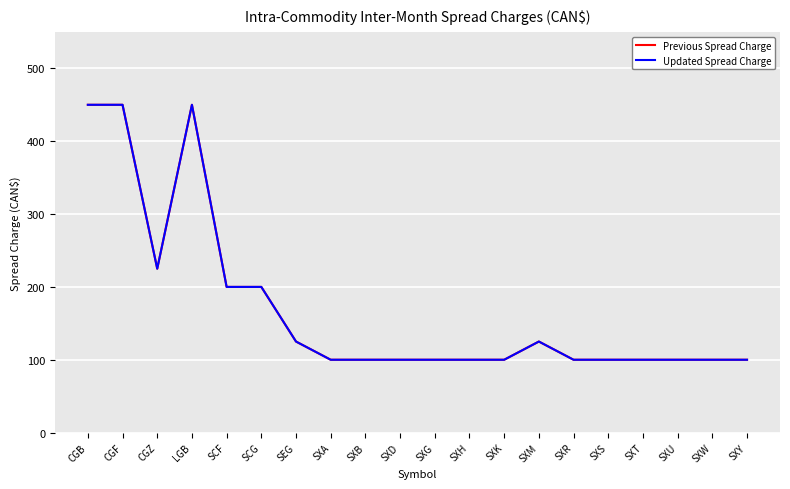

Reading left to right, what are all the values shown in this chart?

Previous Spread Charge: CGB=450	CGF=450	CGZ=225	LGB=450	SCF=200	SCG=200	SEG=125	SXA=100	SXB=100	SXD=100	SXG=100	SXH=100	SXK=100	SXM=125	SXR=100	SXS=100	SXT=100	SXU=100	SXW=100	SXY=100
Updated Spread Charge: CGB=450	CGF=450	CGZ=225	LGB=450	SCF=200	SCG=200	SEG=125	SXA=100	SXB=100	SXD=100	SXG=100	SXH=100	SXK=100	SXM=125	SXR=100	SXS=100	SXT=100	SXU=100	SXW=100	SXY=100